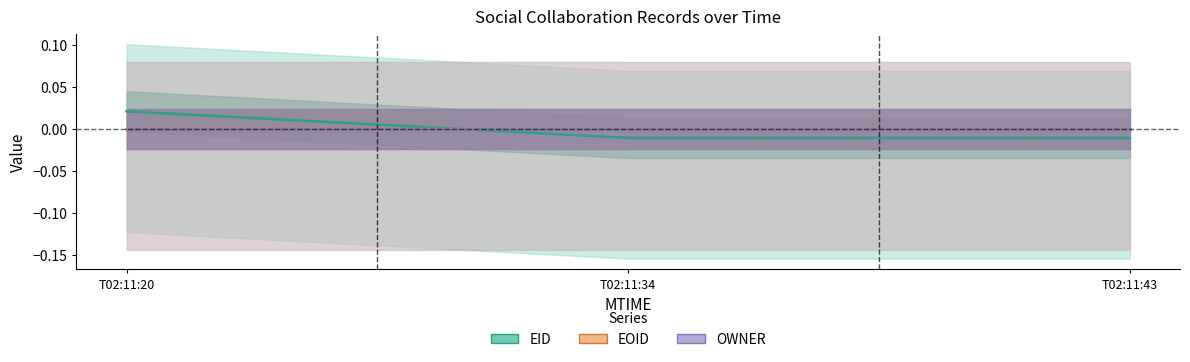

At which label does EID reach its minimum?

T02:11:43